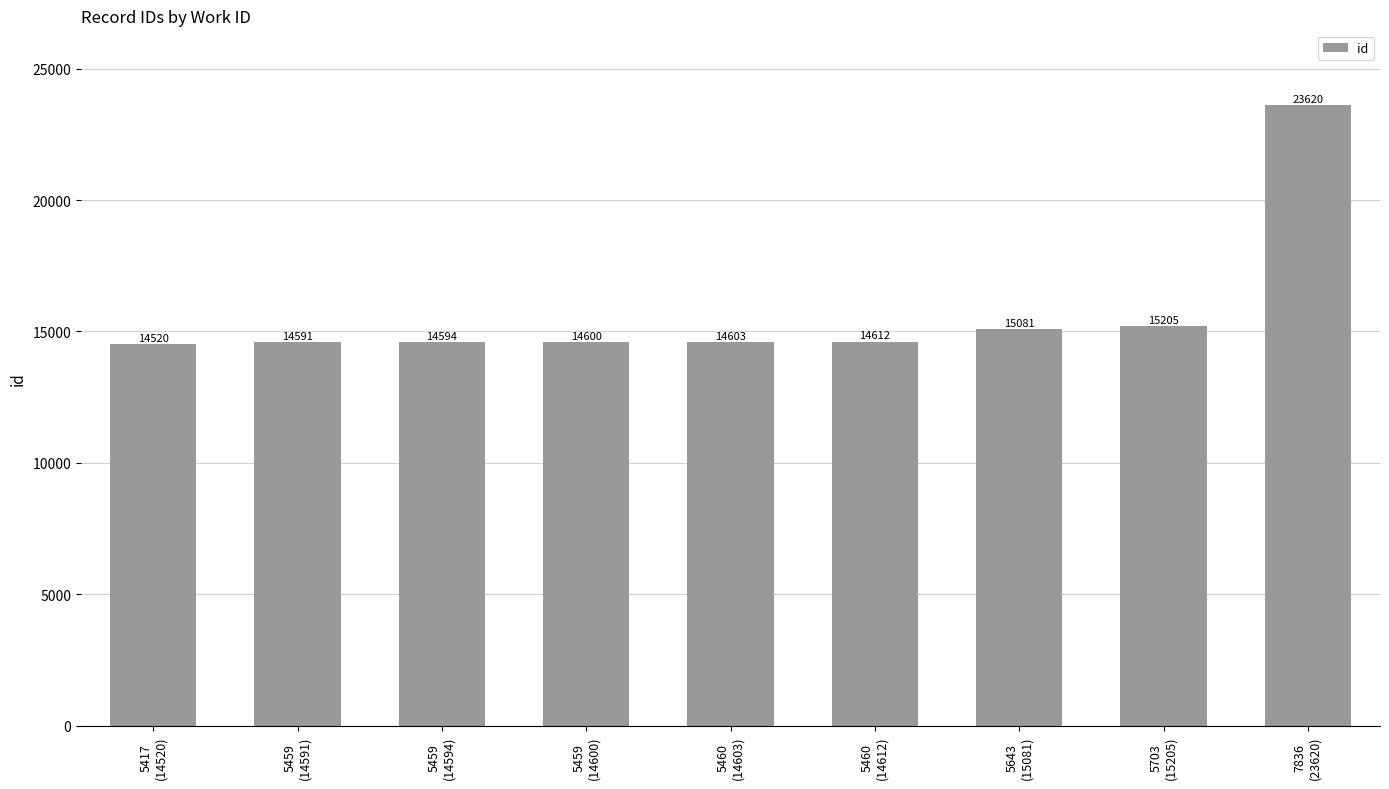

List the labels in order of value, smallest first.

5417
(14520), 5459
(14591), 5459
(14594), 5459
(14600), 5460
(14603), 5460
(14612), 5643
(15081), 5703
(15205), 7836
(23620)